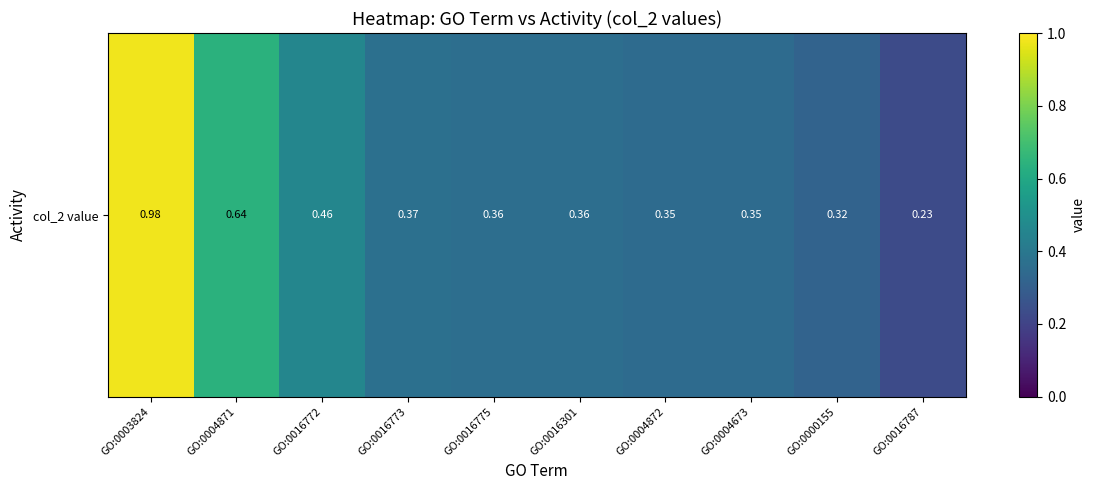

Which has a higher value, GO:0000155 or GO:0016772?

GO:0016772